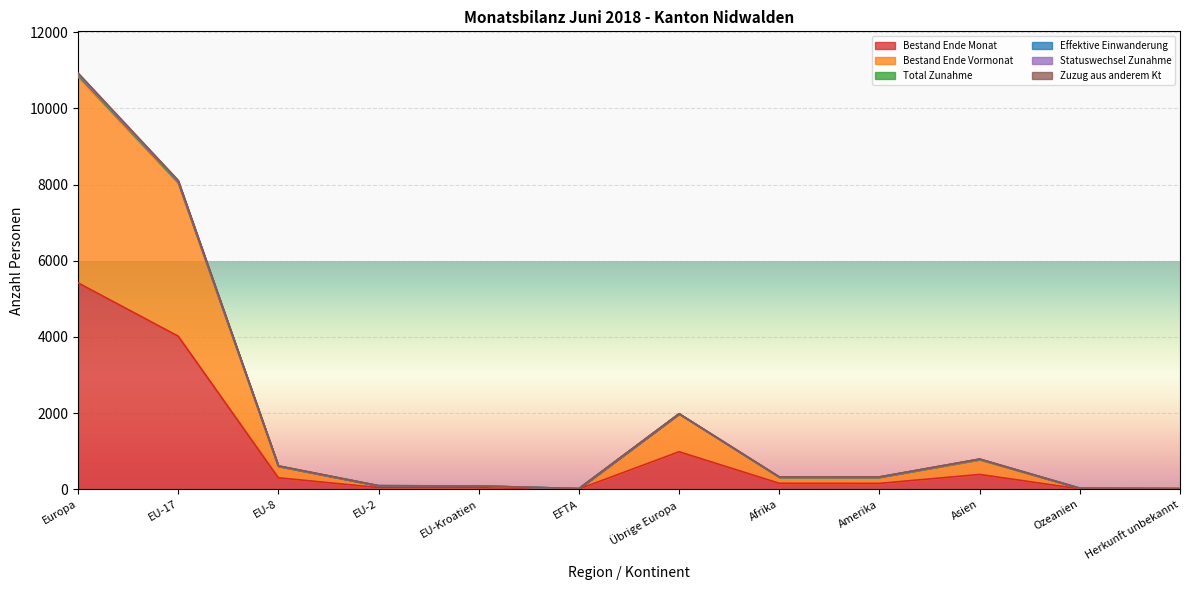

True or false: Bestand Ende Vormonat has a value of 91 at EU-Kroatien.

True